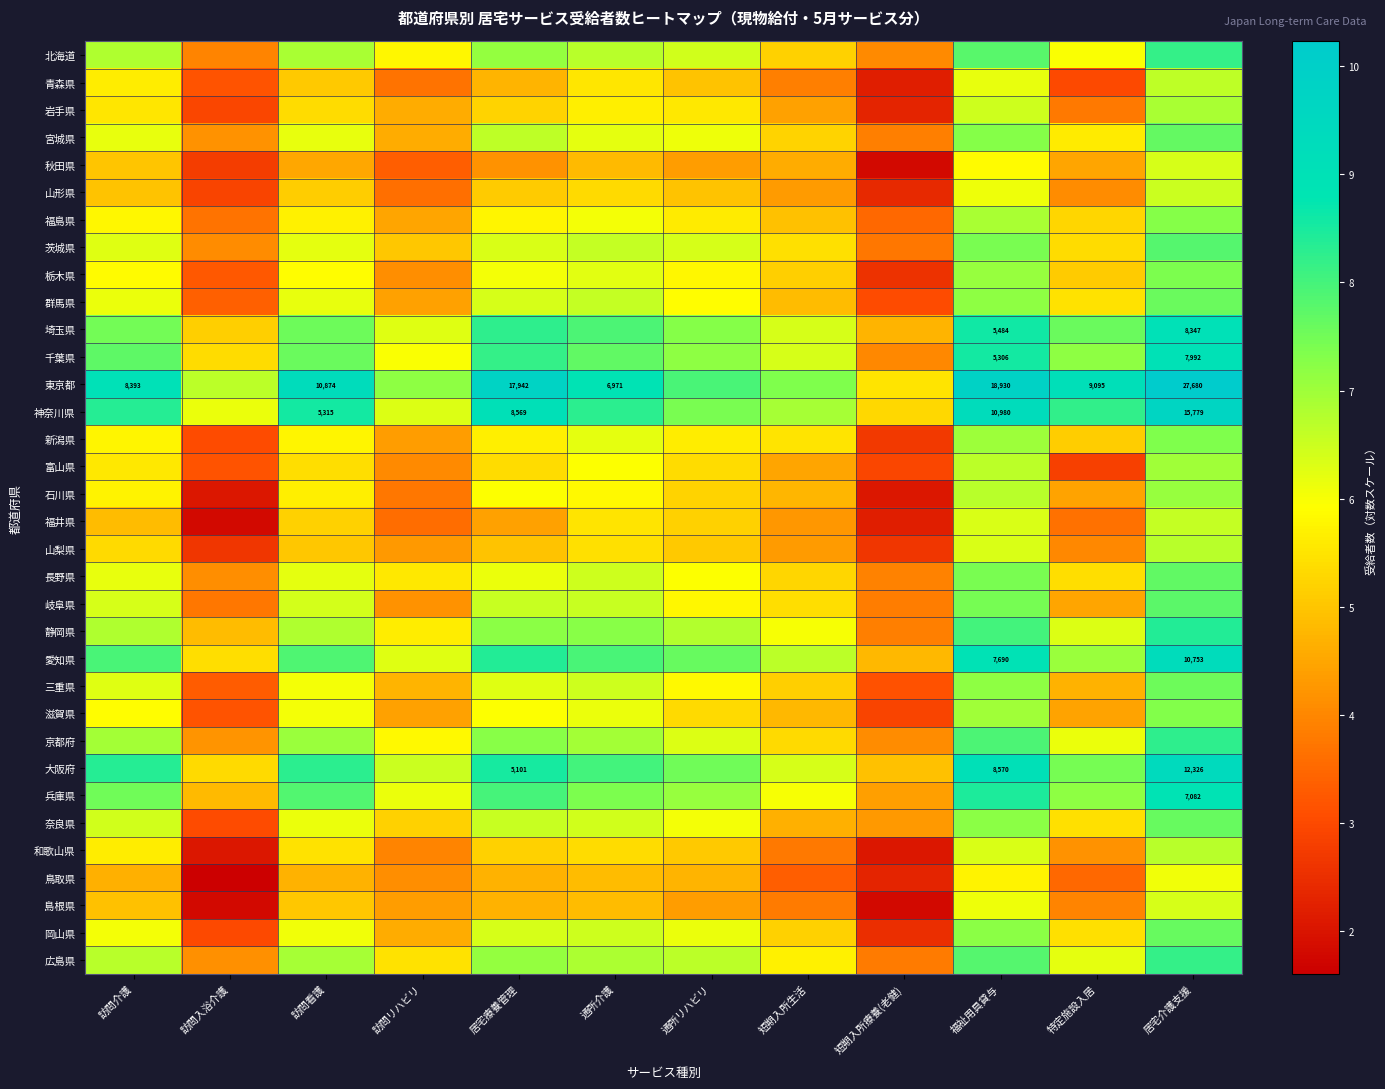

What is the maximum value shown in the chart?

10.2